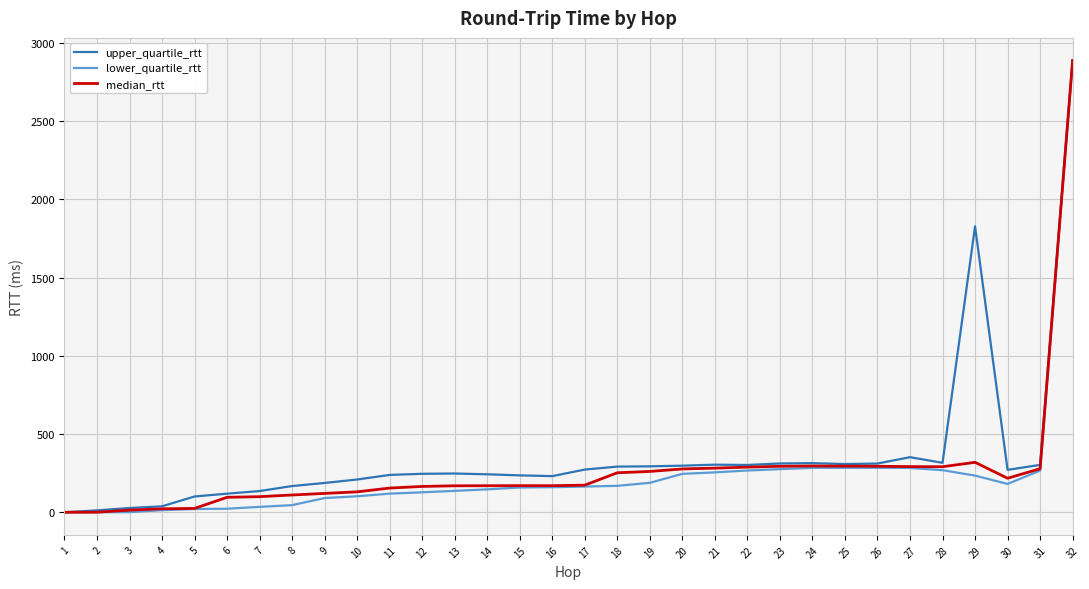

What is the average value of the median_rtt series?

269.7